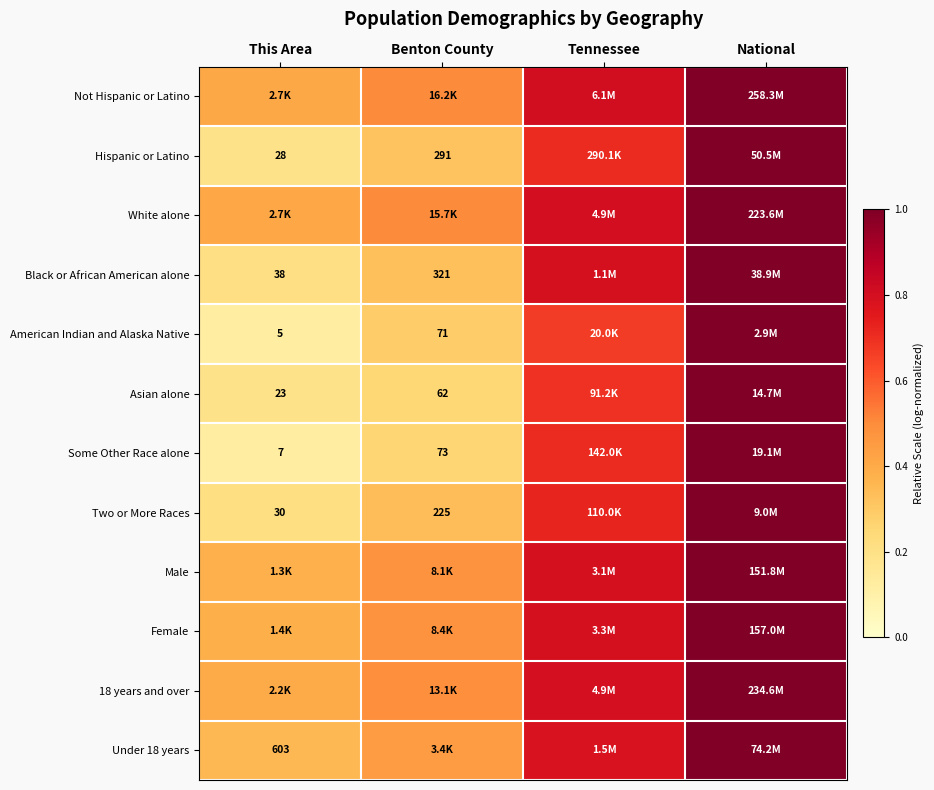

Which category has the highest value in the Female series?

National